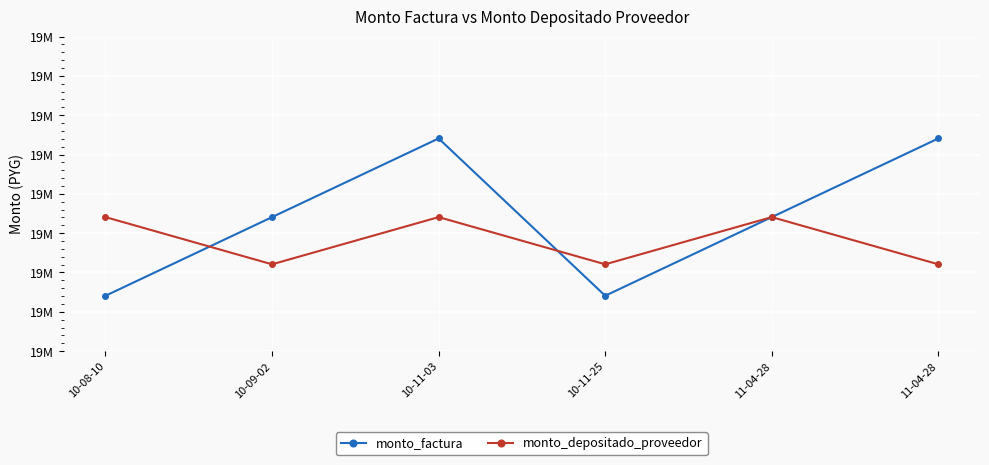

What are all the series names shown in the legend?

monto_factura, monto_depositado_proveedor